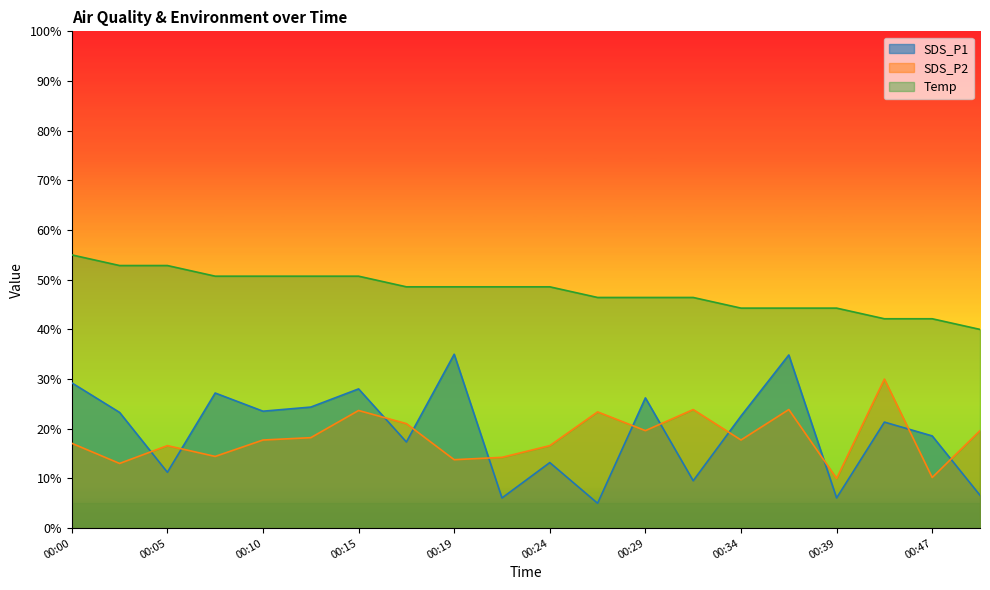

What is the difference between the maximum and second lowest values in the SDS_P2 series?

19.8